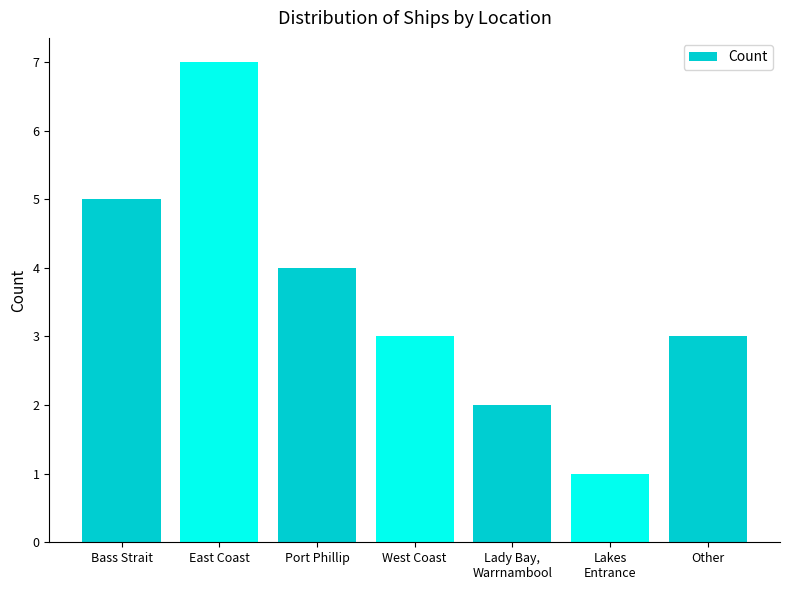

What is the label of the 2nd bar from the left?

East Coast